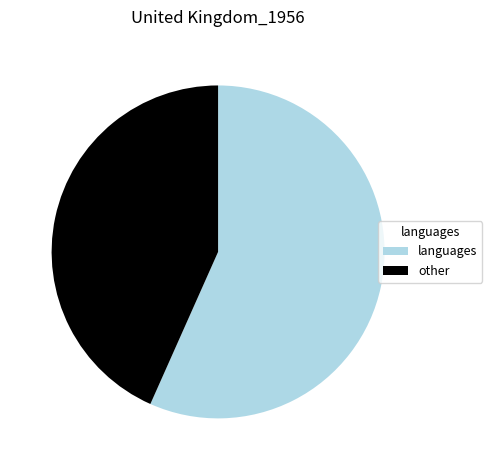

Is there a majority slice in this chart?

Yes